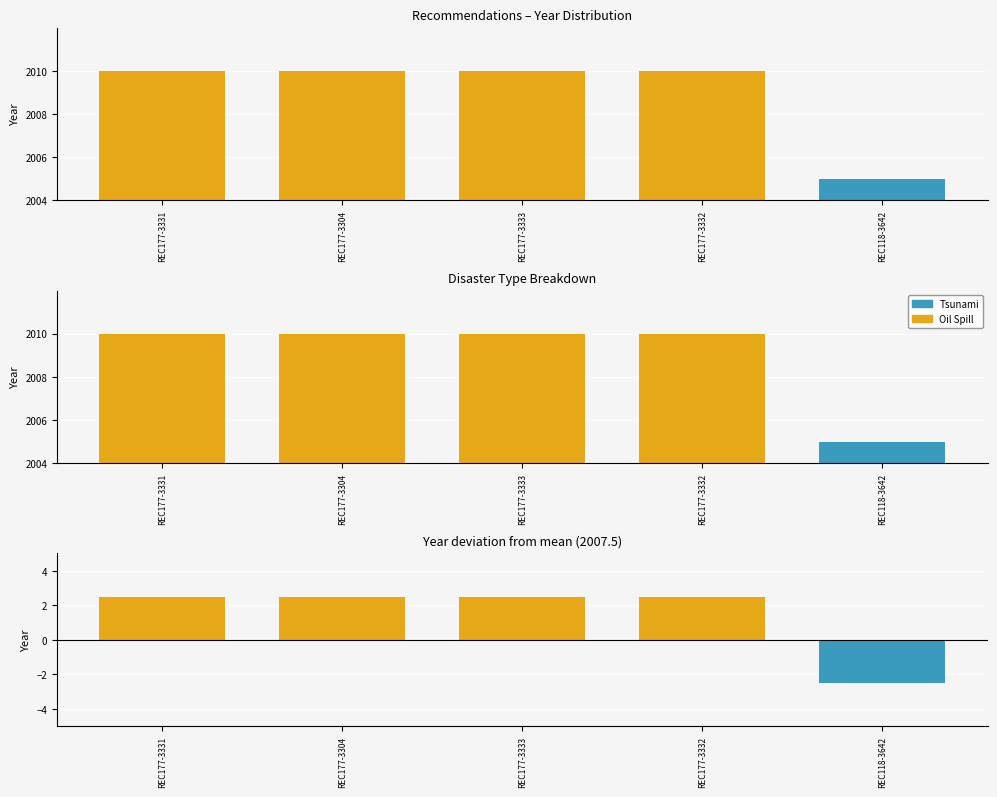

Is it true that the value at REC177-3331 is 2010?

True